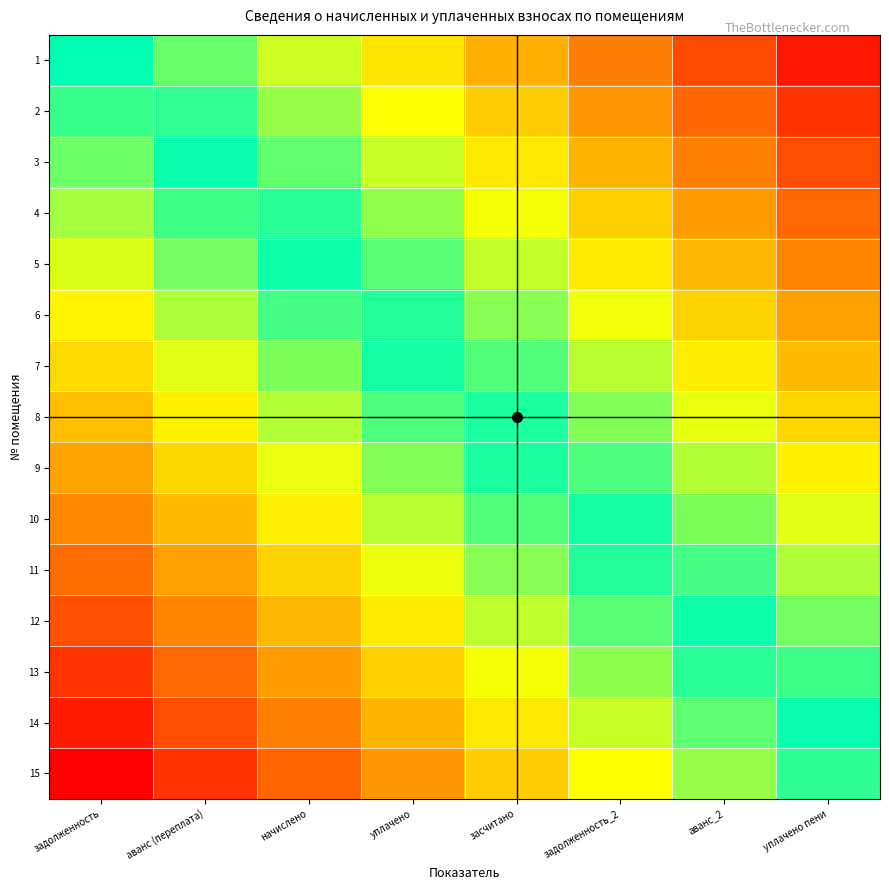

Reading left to right, what are all the values shown in this chart?

1: задолженность=0.0	аванс (переплата)=0.1	начислено=0.3	уплачено=0.4	засчитано=0.5	задолженность_2=0.7	аванс_2=0.8	уплачено пени=0.9
2: задолженность=-0.1	аванс (переплата)=0.1	начислено=0.2	уплачено=0.3	засчитано=0.5	задолженность_2=0.6	аванс_2=0.7	уплачено пени=0.9
3: задолженность=-0.1	аванс (переплата)=-0.0	начислено=0.1	уплачено=0.3	засчитано=0.4	задолженность_2=0.5	аванс_2=0.7	уплачено пени=0.8
4: задолженность=-0.2	аванс (переплата)=-0.1	начислено=0.1	уплачено=0.2	засчитано=0.3	задолженность_2=0.5	аванс_2=0.6	уплачено пени=0.7
5: задолженность=-0.3	аванс (переплата)=-0.2	начислено=-0.0	уплачено=0.1	засчитано=0.2	задолженность_2=0.4	аванс_2=0.5	уплачено пени=0.7
6: задолженность=-0.4	аванс (переплата)=-0.2	начислено=-0.1	уплачено=0.0	засчитано=0.2	задолженность_2=0.3	аванс_2=0.4	уплачено пени=0.6
7: задолженность=-0.4	аванс (переплата)=-0.3	начислено=-0.2	уплачено=-0.0	засчитано=0.1	задолженность_2=0.2	аванс_2=0.4	уплачено пени=0.5
8: задолженность=-0.5	аванс (переплата)=-0.4	начислено=-0.2	уплачено=-0.1	засчитано=0.0	задолженность_2=0.2	аванс_2=0.3	уплачено пени=0.4
9: задолженность=-0.6	аванс (переплата)=-0.4	начислено=-0.3	уплачено=-0.2	засчитано=-0.0	задолженность_2=0.1	аванс_2=0.2	уплачено пени=0.4
10: задолженность=-0.6	аванс (переплата)=-0.5	начислено=-0.4	уплачено=-0.2	засчитано=-0.1	задолженность_2=0.0	аванс_2=0.2	уплачено пени=0.3
11: задолженность=-0.7	аванс (переплата)=-0.6	начислено=-0.4	уплачено=-0.3	засчитано=-0.2	задолженность_2=-0.0	аванс_2=0.1	уплачено пени=0.2
12: задолженность=-0.8	аванс (переплата)=-0.7	начислено=-0.5	уплачено=-0.4	засчитано=-0.2	задолженность_2=-0.1	аванс_2=0.0	уплачено пени=0.2
13: задолженность=-0.9	аванс (переплата)=-0.7	начислено=-0.6	уплачено=-0.5	засчитано=-0.3	задолженность_2=-0.2	аванс_2=-0.1	уплачено пени=0.1
14: задолженность=-0.9	аванс (переплата)=-0.8	начислено=-0.7	уплачено=-0.5	засчитано=-0.4	задолженность_2=-0.3	аванс_2=-0.1	уплачено пени=0.0
15: задолженность=-1.0	аванс (переплата)=-0.9	начислено=-0.7	уплачено=-0.6	засчитано=-0.5	задолженность_2=-0.3	аванс_2=-0.2	уплачено пени=-0.1